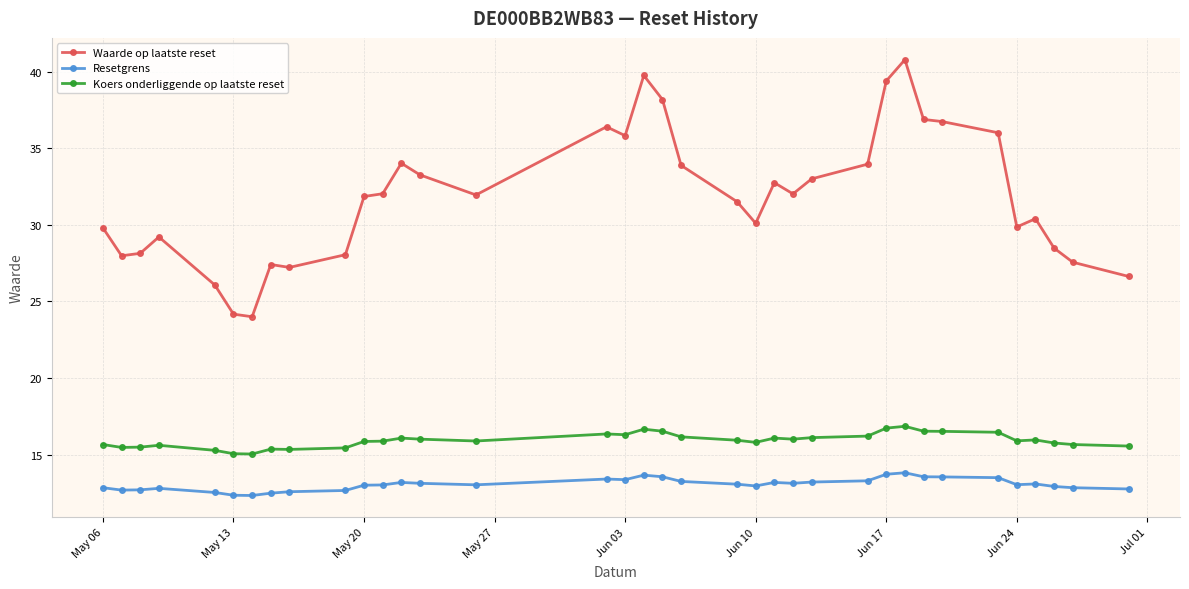

Does the chart have visible grid lines?

Yes